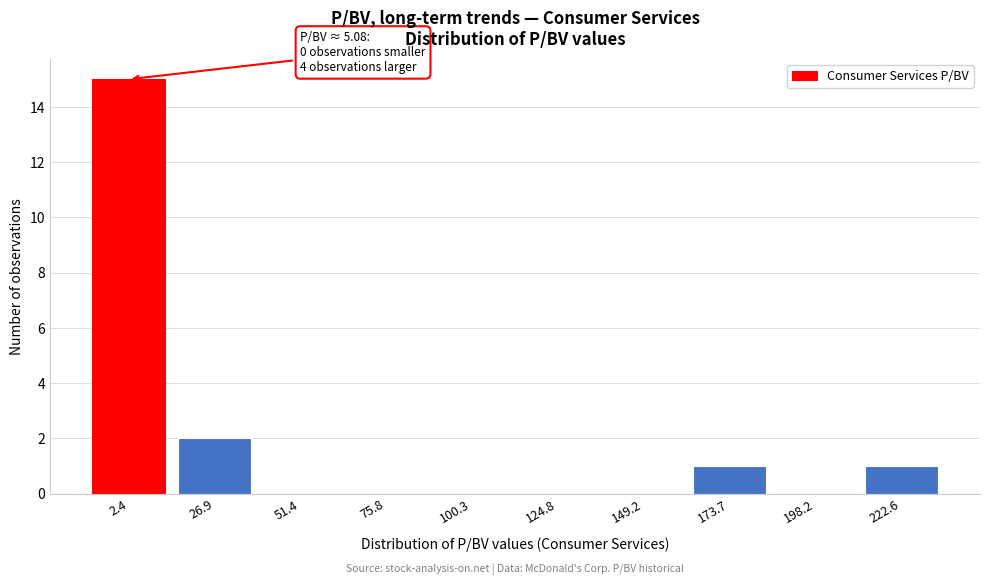

Reading left to right, extract all data points from this chart.

2.4=15	26.9=2	51.4=0	75.8=0	100.3=0	124.8=0	149.2=0	173.7=1	198.2=0	222.6=1